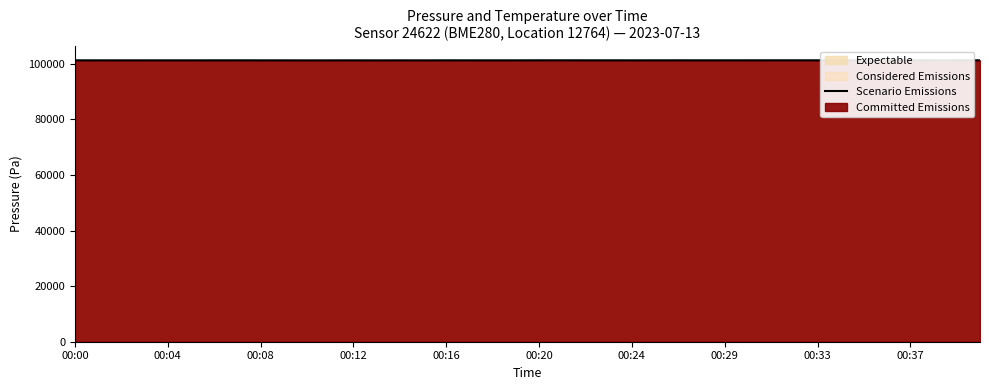

What is the sum of the values at 30 and 34?

202470.6